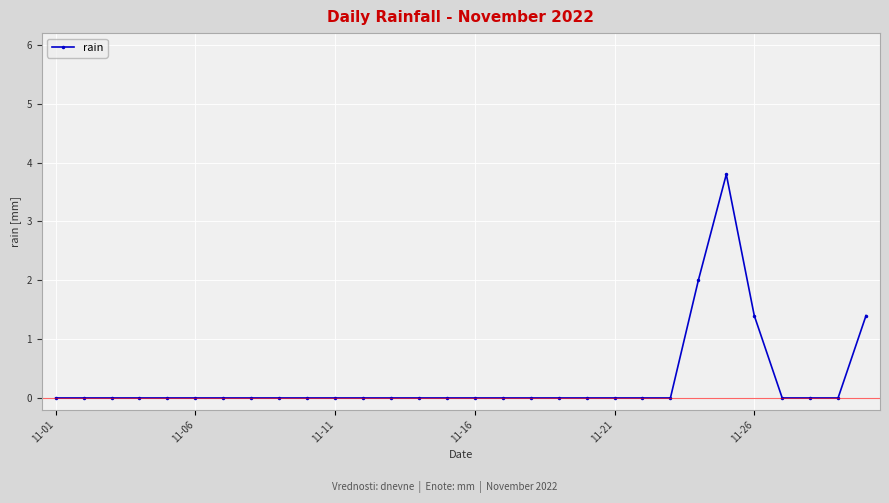

Reading left to right, extract all data points from this chart.

0.0	0.0	0.0	0.0	0.0	0.0	0.0	0.0	0.0	0.0	0.0	0.0	0.0	0.0	0.0	0.0	0.0	0.0	0.0	0.0	0.0	0.0	0.0	2.0	3.8	1.4	0.0	0.0	0.0	1.4